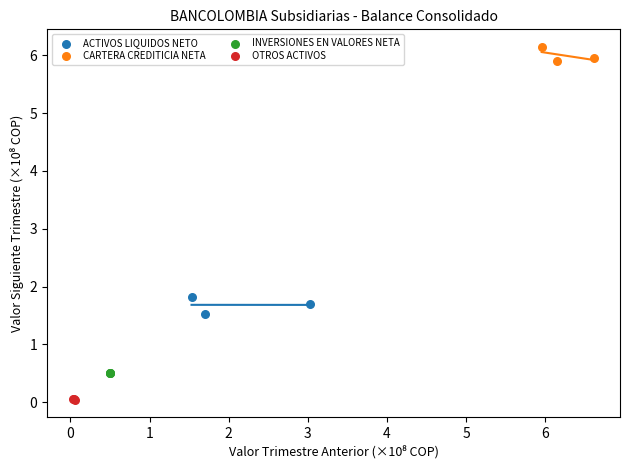

Which series reaches the maximum Y coordinate?

CARTERA CREDITICIA NETA